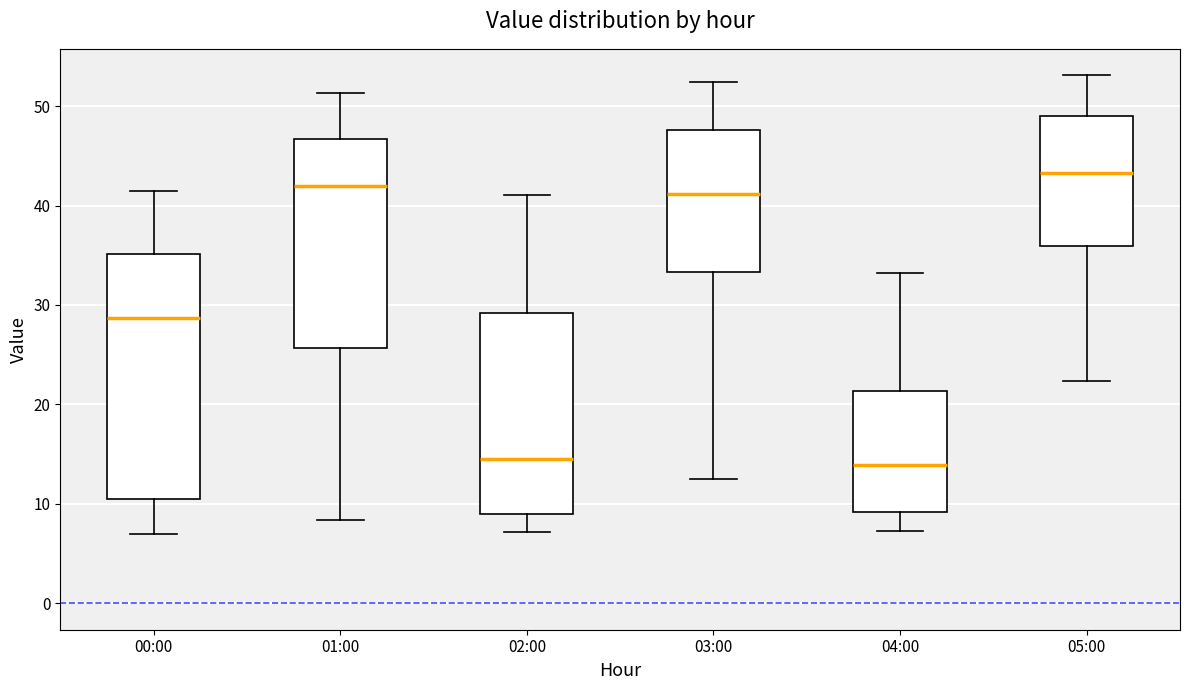

Which box is the tallest, from its lower edge to its upper edge?

00:00